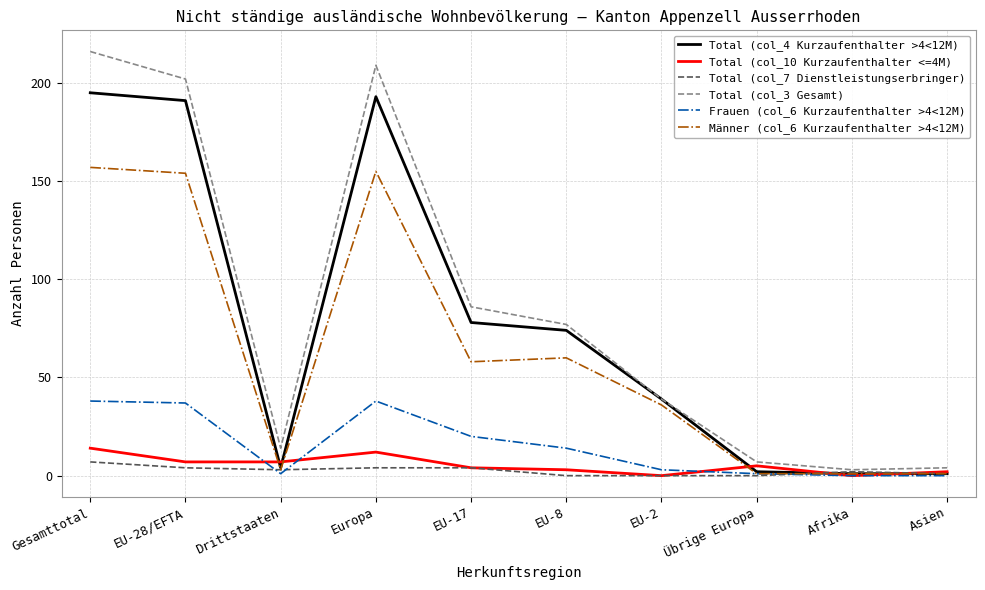

Which series has the largest range (max minus min)?

Total (col_3 Gesamt)